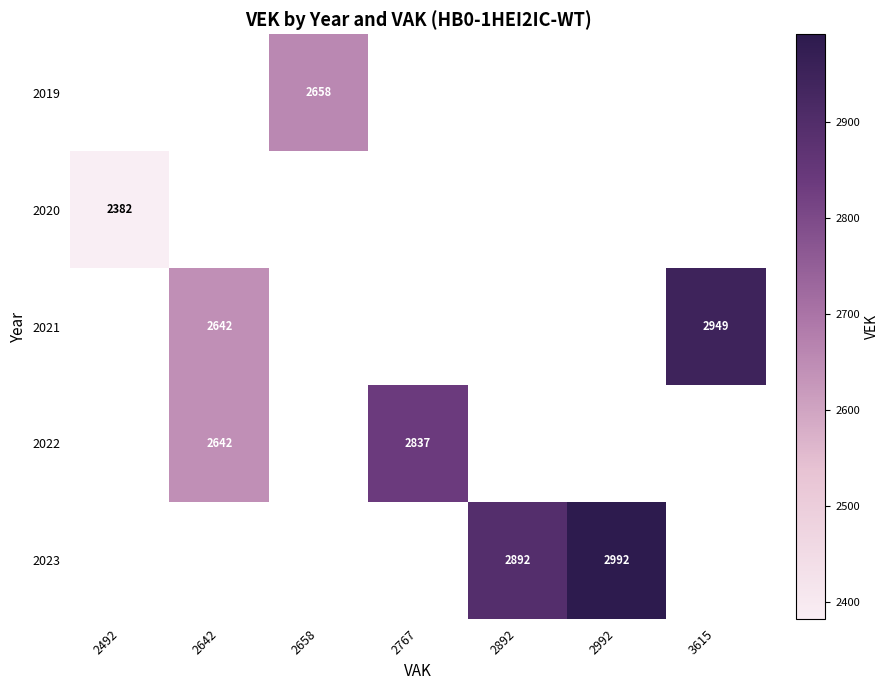

The 2021 series shows 2949 at 3615. True or false?

True